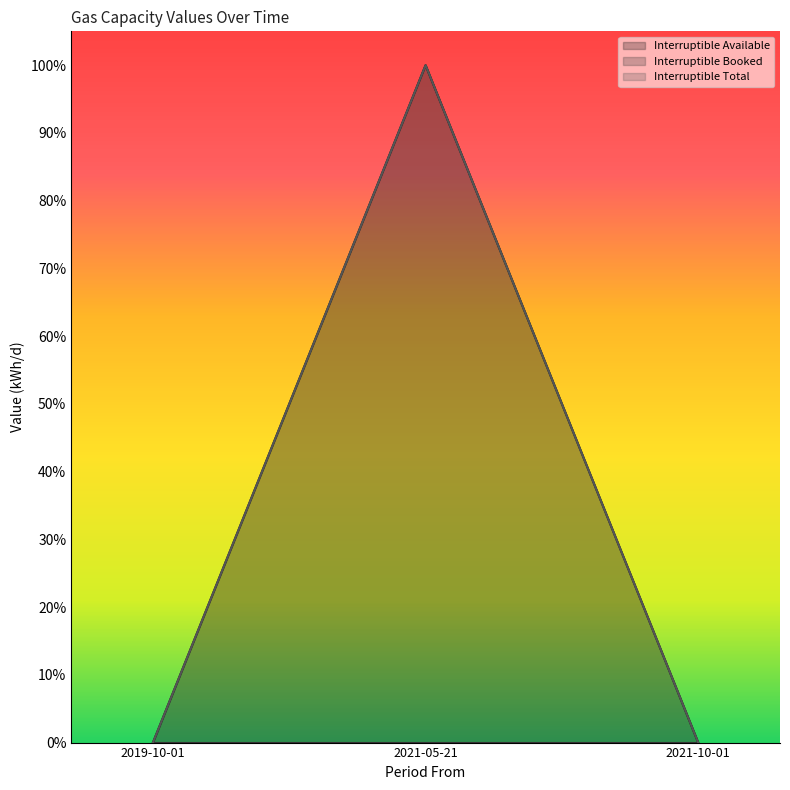

Rank the categories by Interruptible Total value from lowest to highest.

2019-10-01, 2021-10-01, 2021-05-21